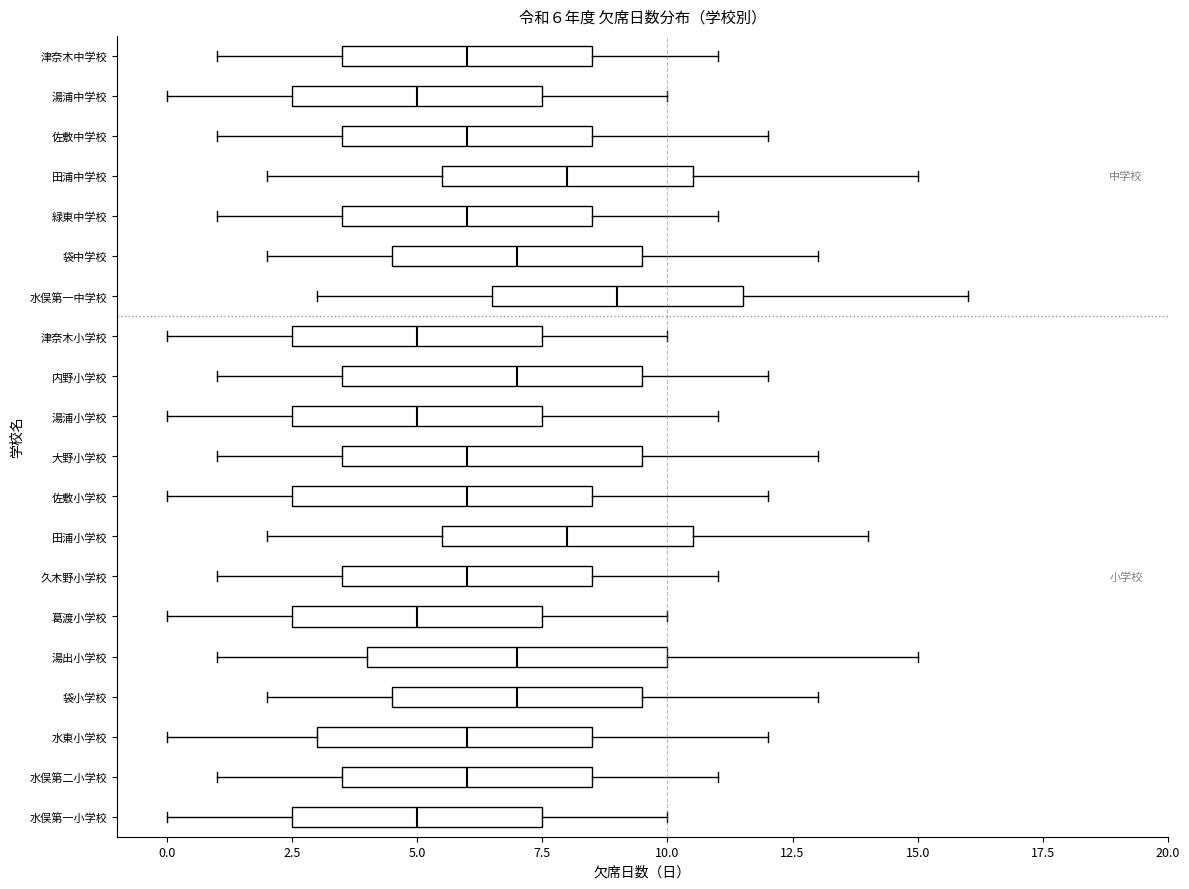

Which box's median line is the furthest to the right?

水俣第一中学校